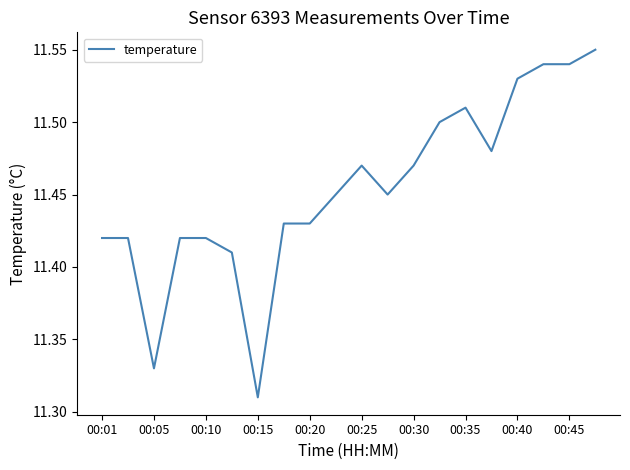

Does the chart display data point markers on the line(s)?

No